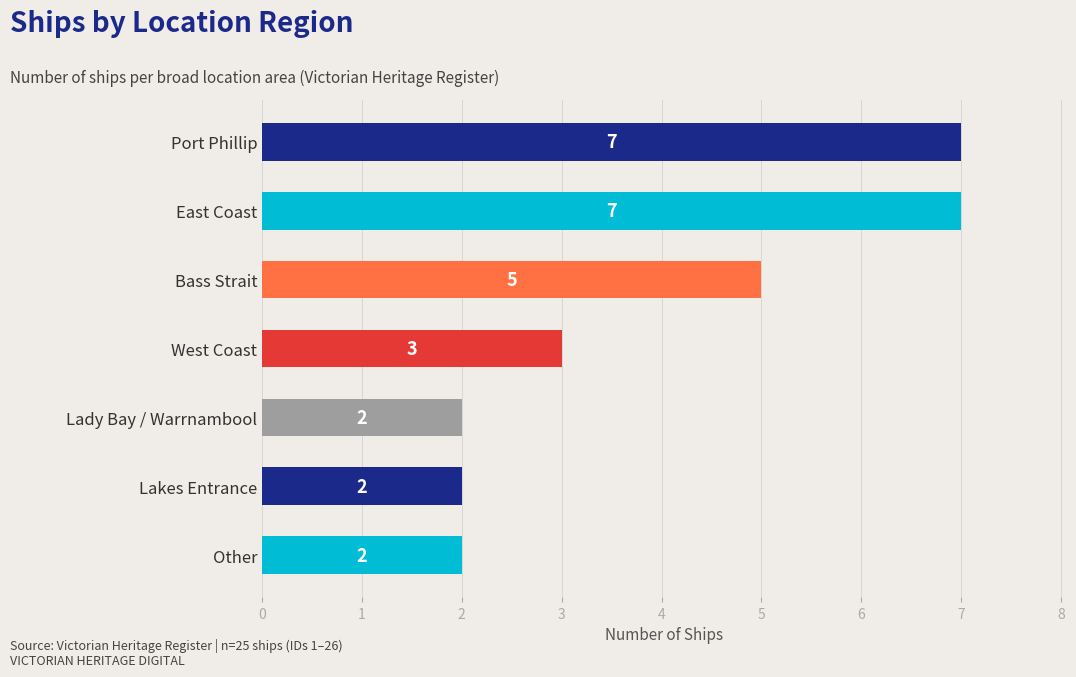

Reading bottom to top, extract all data points from this chart.

2	2	2	3	5	7	7